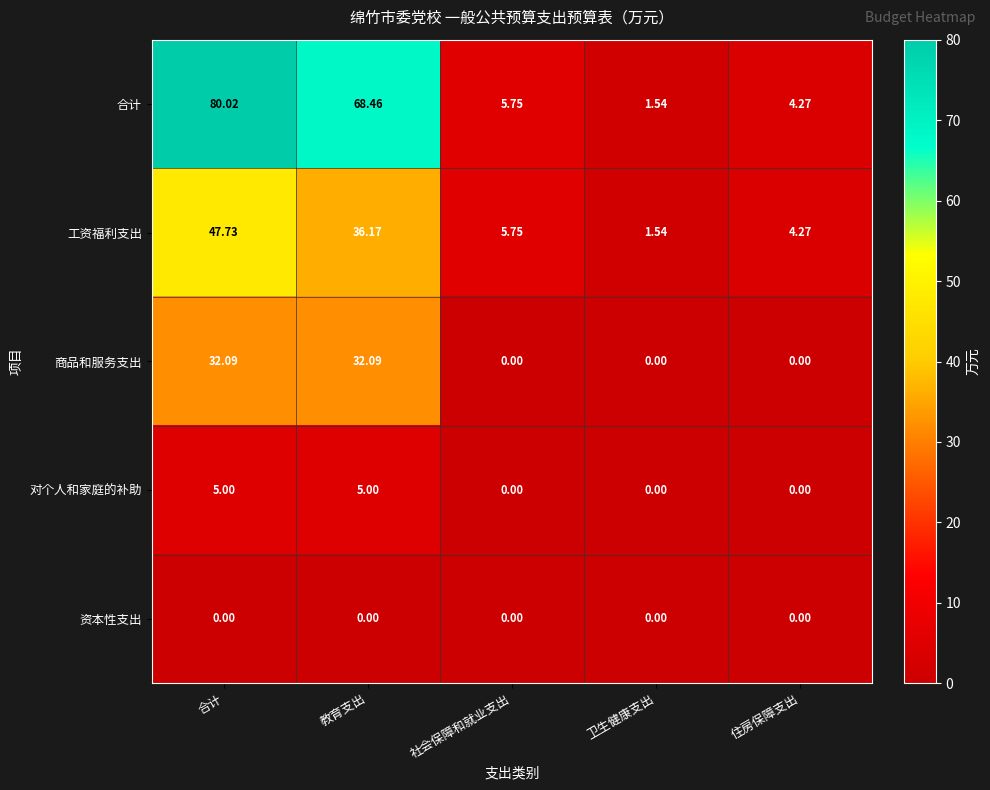

Which series has the widest spread of values?

合计